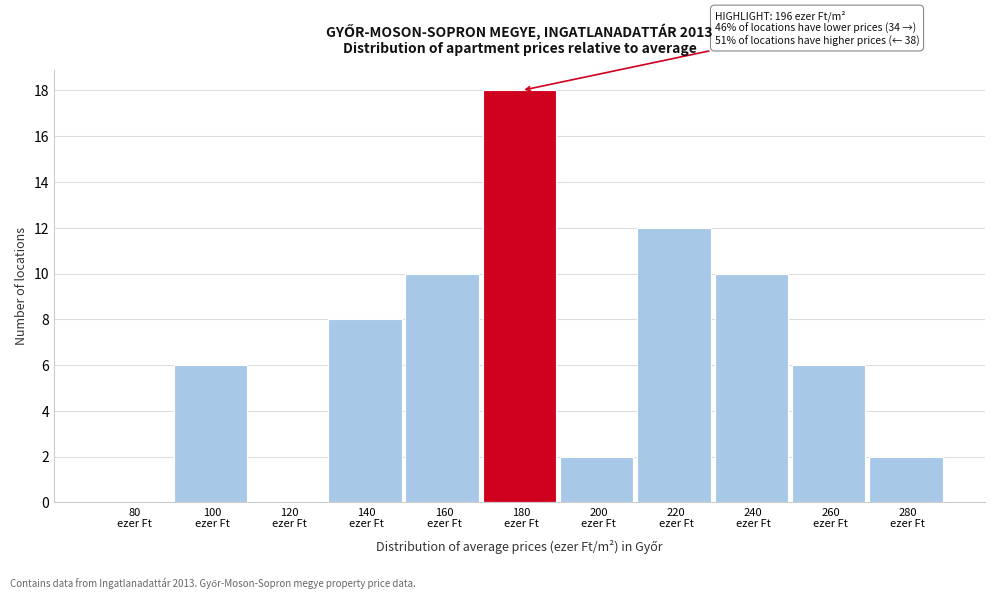

What is the greatest value displayed?

18